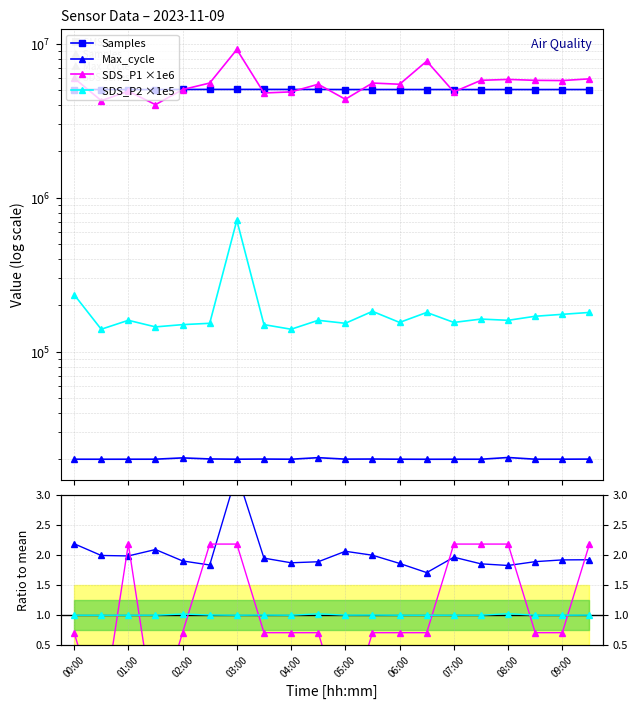

At which label does SDS_P2 first exceed 160000?

00:00